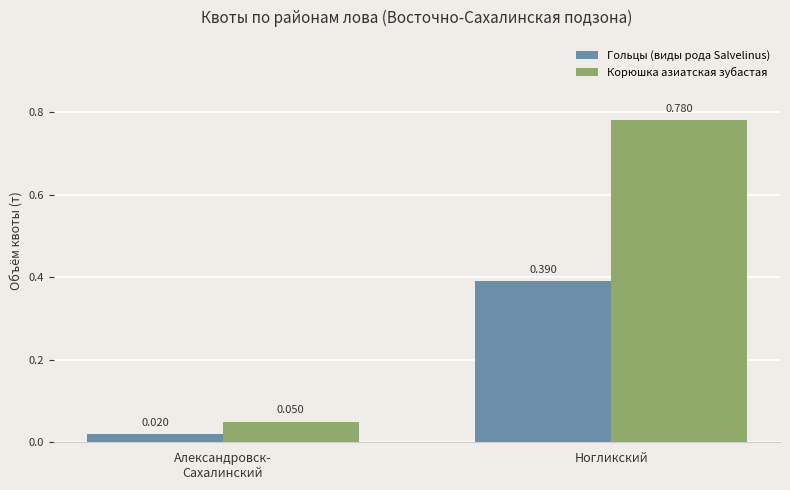

List the series in order of their peak value, lowest first.

Гольцы (виды рода Salvelinus), Корюшка азиатская зубастая